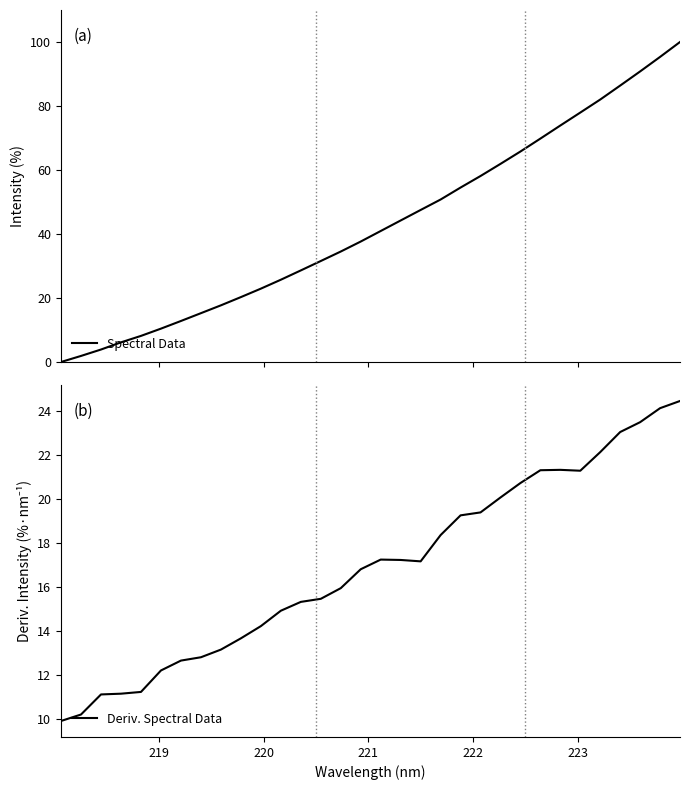

What is the minimum value for Deriv. Spectral Data?

9.9